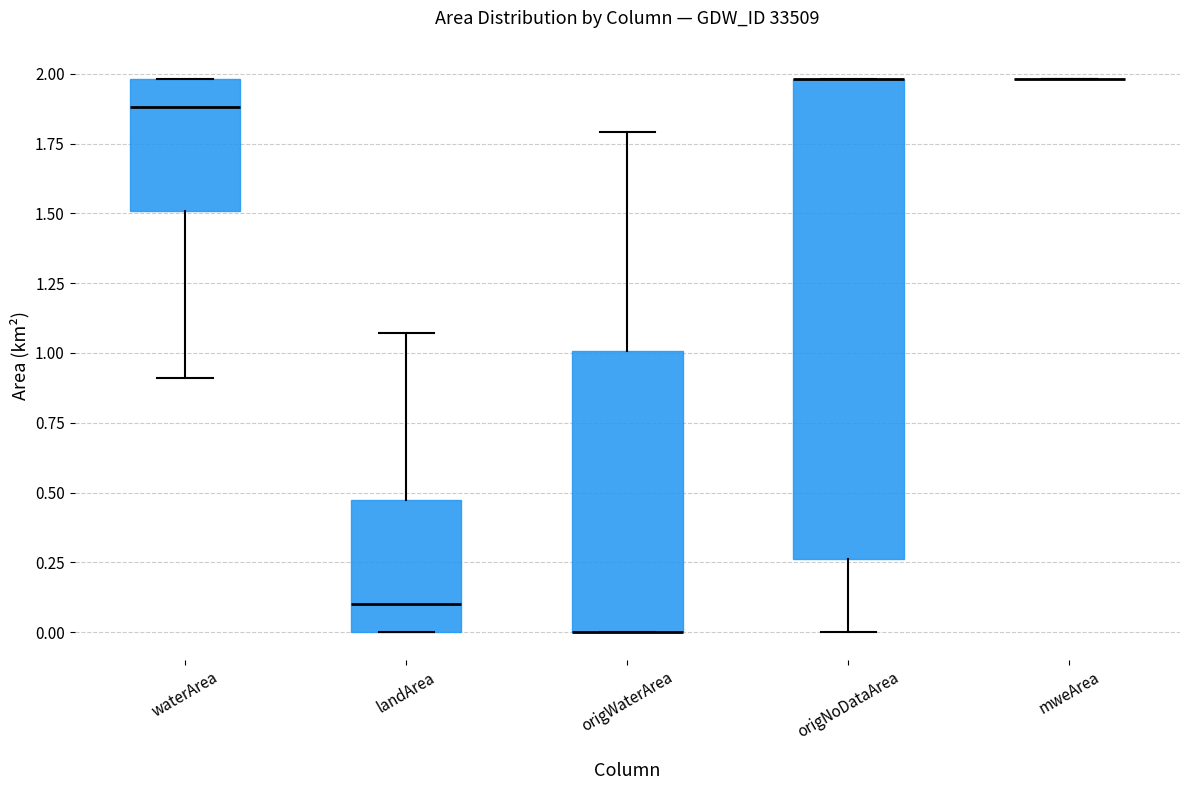

Comparing the boxes themselves (not the whiskers), which one is the tallest?

origNoDataArea